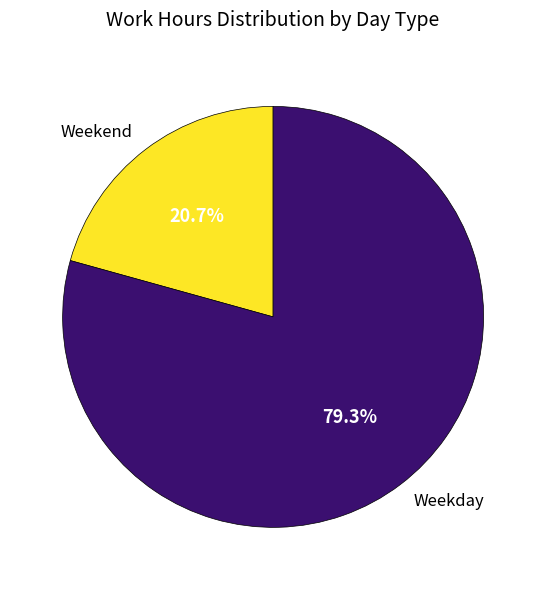

Count the number of slices in the pie.

2